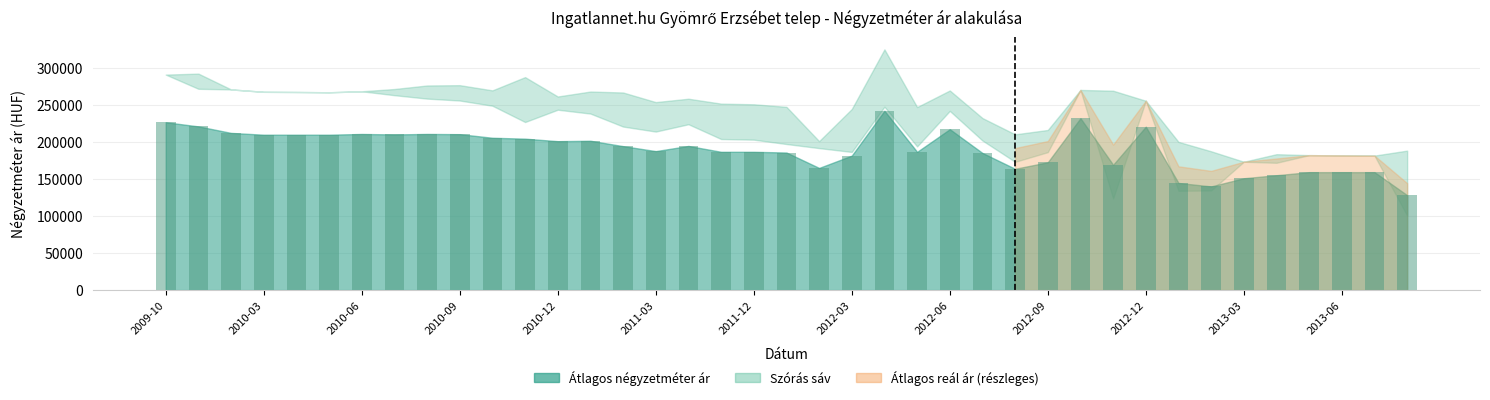

What is the value of the 1st bar from the left?

226851